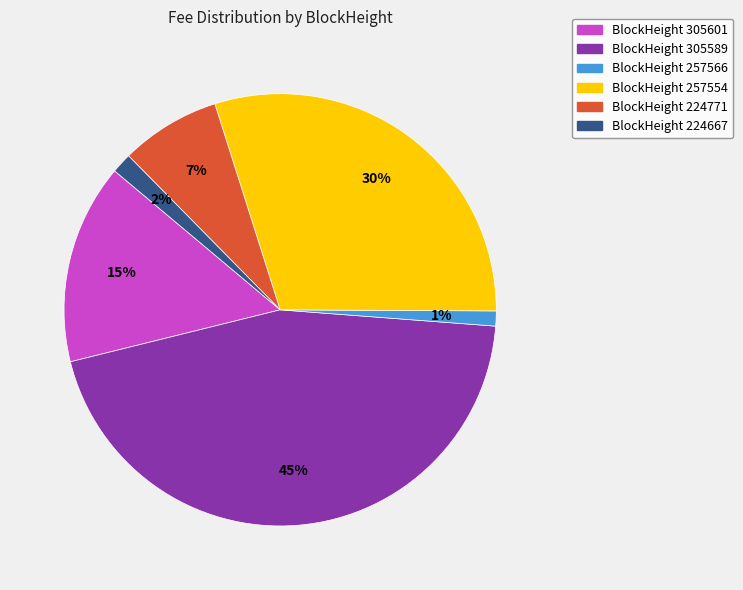

Which has a higher value, BlockHeight 224771 or BlockHeight 305601?

BlockHeight 305601